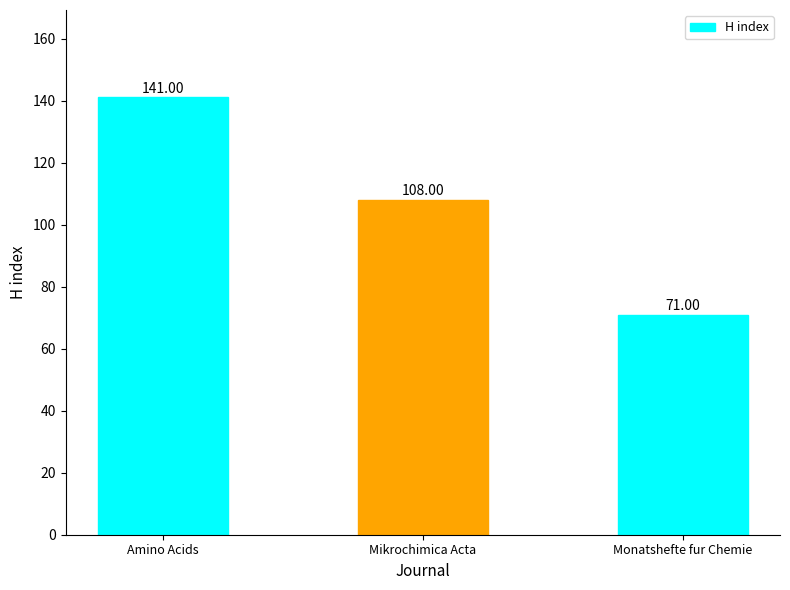

What is the maximum value shown in the chart?

141